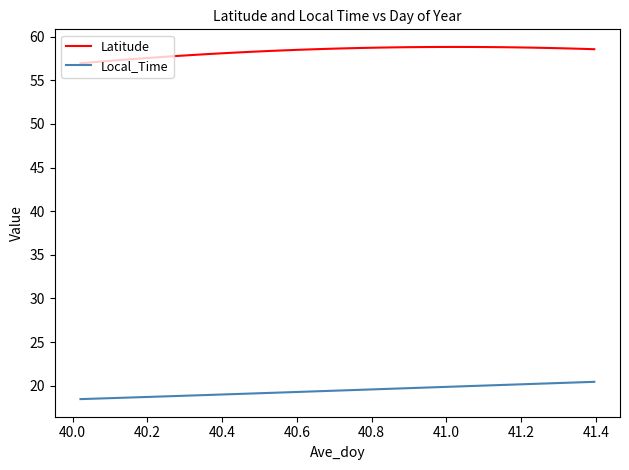

At how many categories does at least one series exceed 30?

34